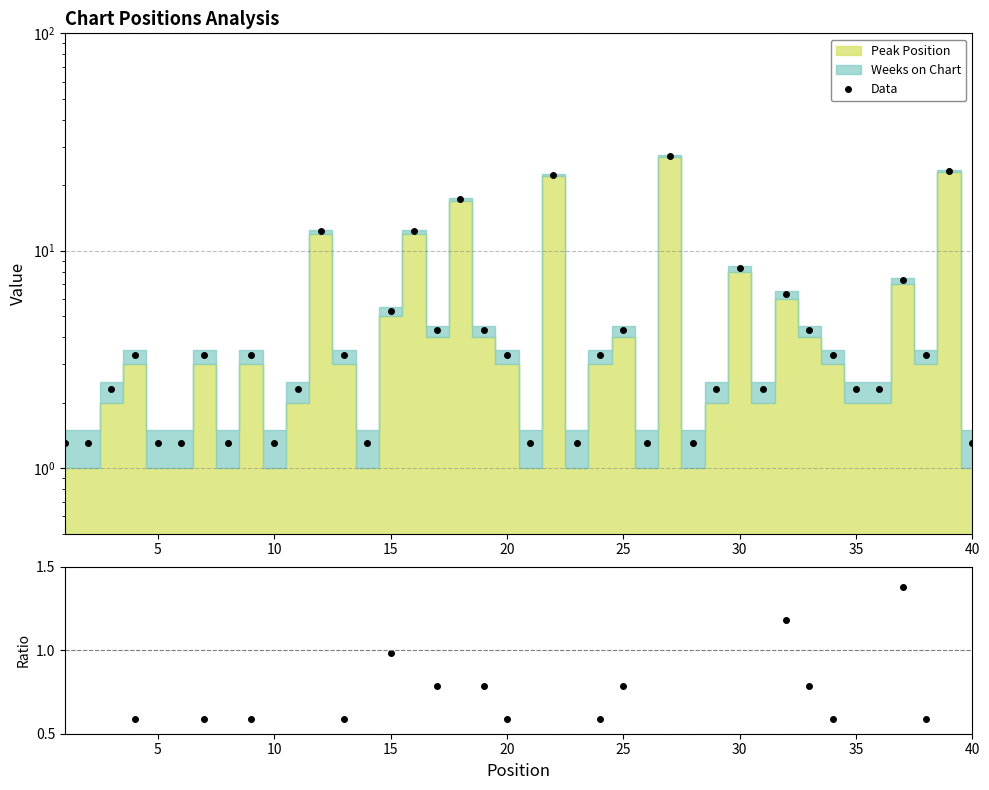

How many points are higher than both their immediate neighbors (excluding endpoints)?

13